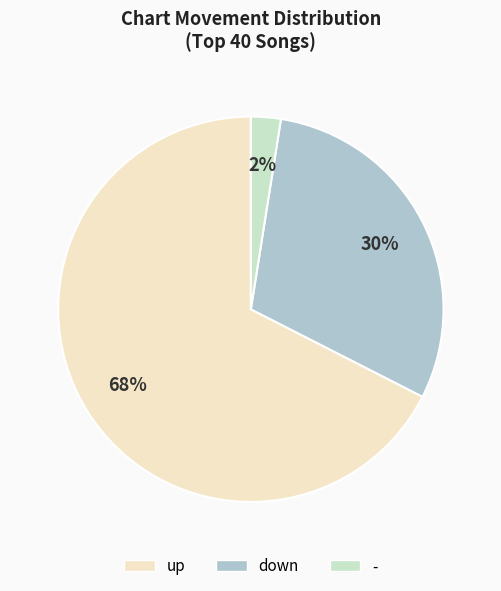

To the nearest percent, what portion does down represent?

30%